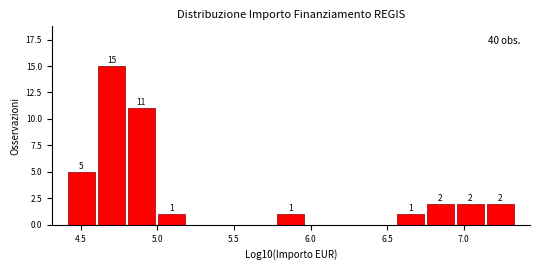

Read against the x-axis, roughly where is the centre of the tallest bar?

4.70